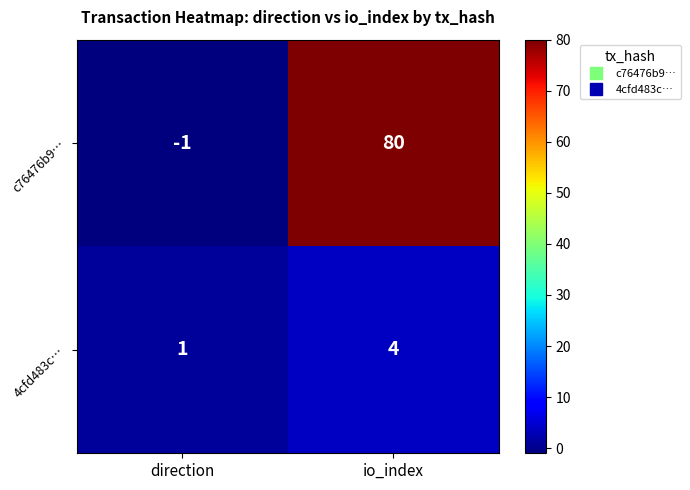

Which series has the largest range (max minus min)?

c76476b9…